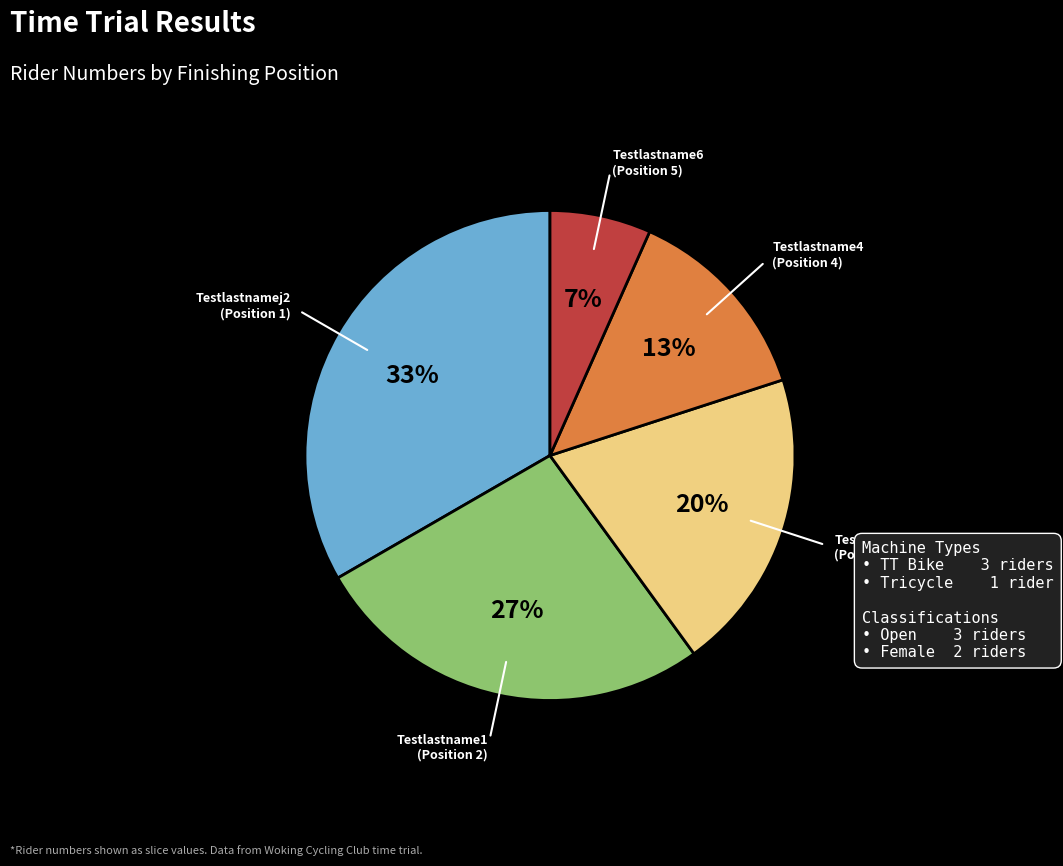

Is there any slice that represents more than half of the pie?

No